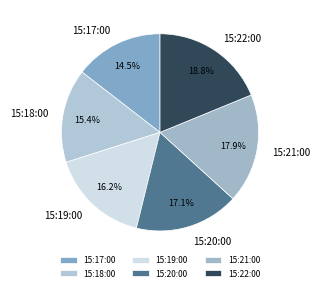

How many slices are in this pie chart?

6